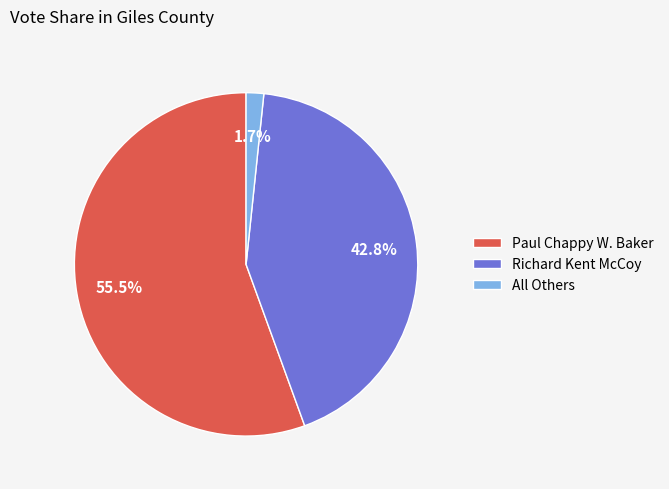

To the nearest percent, what portion does Richard Kent McCoy represent?

43%